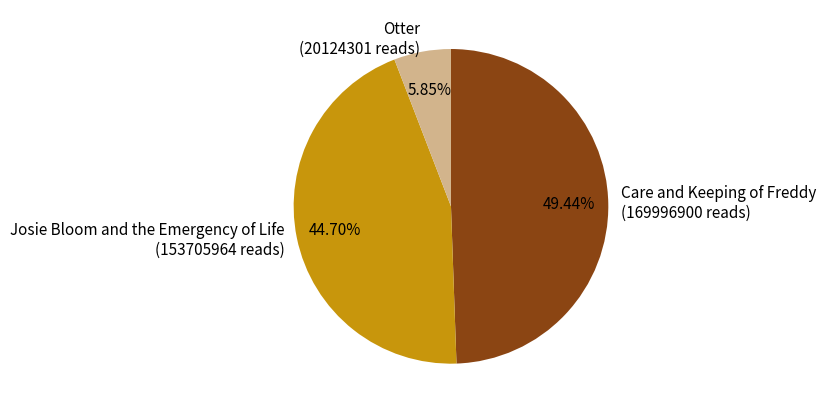

To the nearest percent, what percentage of the pie is Otter?

6%